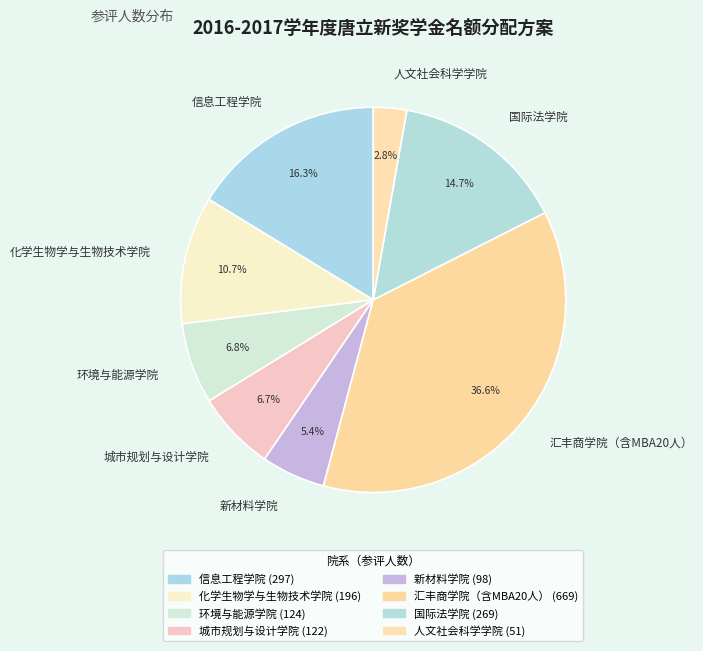

Is there any slice that represents more than half of the pie?

No